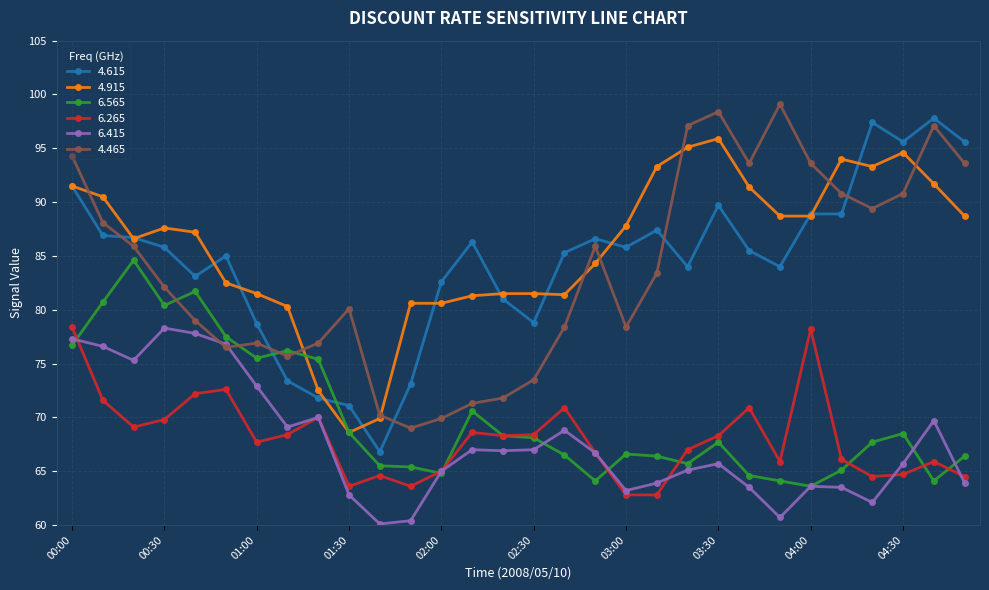

What is the lowest value of the 4.615 series?

66.8